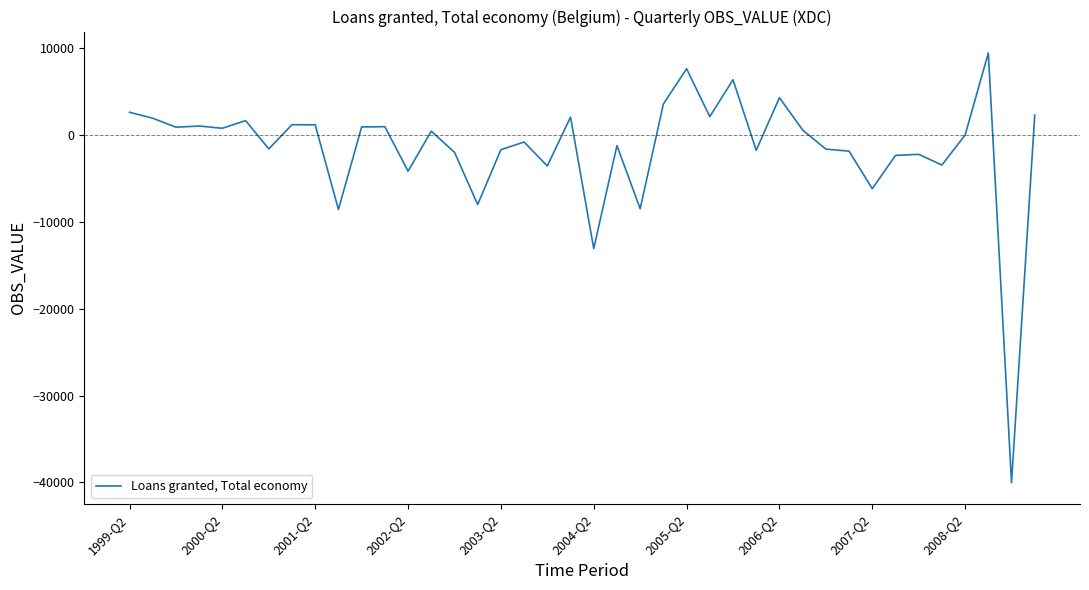

What is the minimum value shown in the chart?

-40026.9